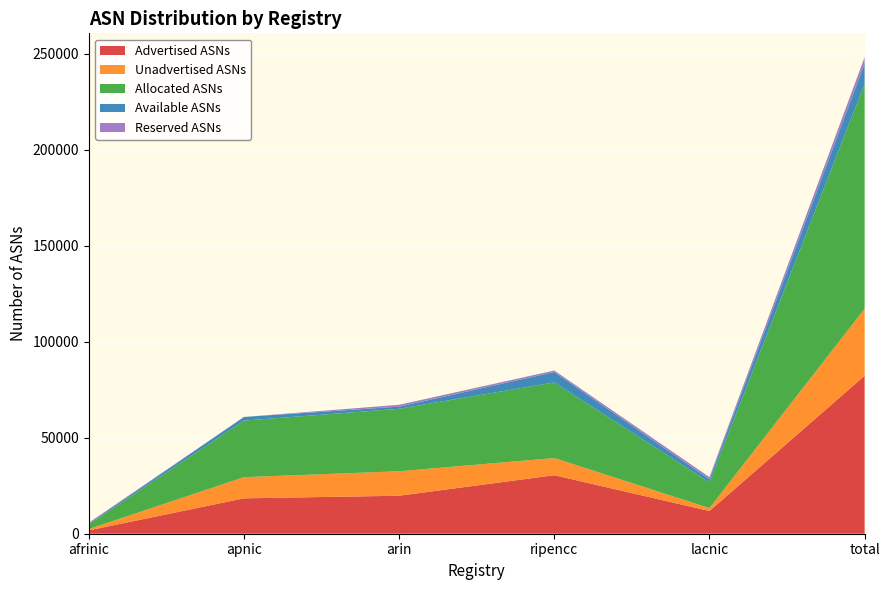

Reading left to right, extract all data points from this chart.

Advertised ASNs: 1742	18438	19793	30485	11840	82298
Unadvertised ASNs: 683	11019	12752	8935	1526	34915
Allocated ASNs: 2425	29457	32545	39420	13366	117213
Available ASNs: 477	1917	1120	5391	1648	10553
Reserved ASNs: 424	0	962	804	1113	3303